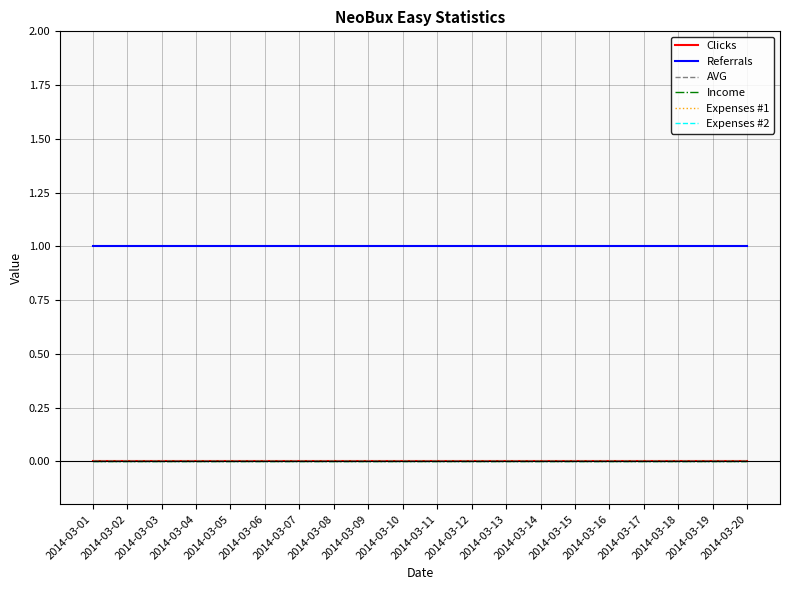

Does the chart display data point markers on the line(s)?

No